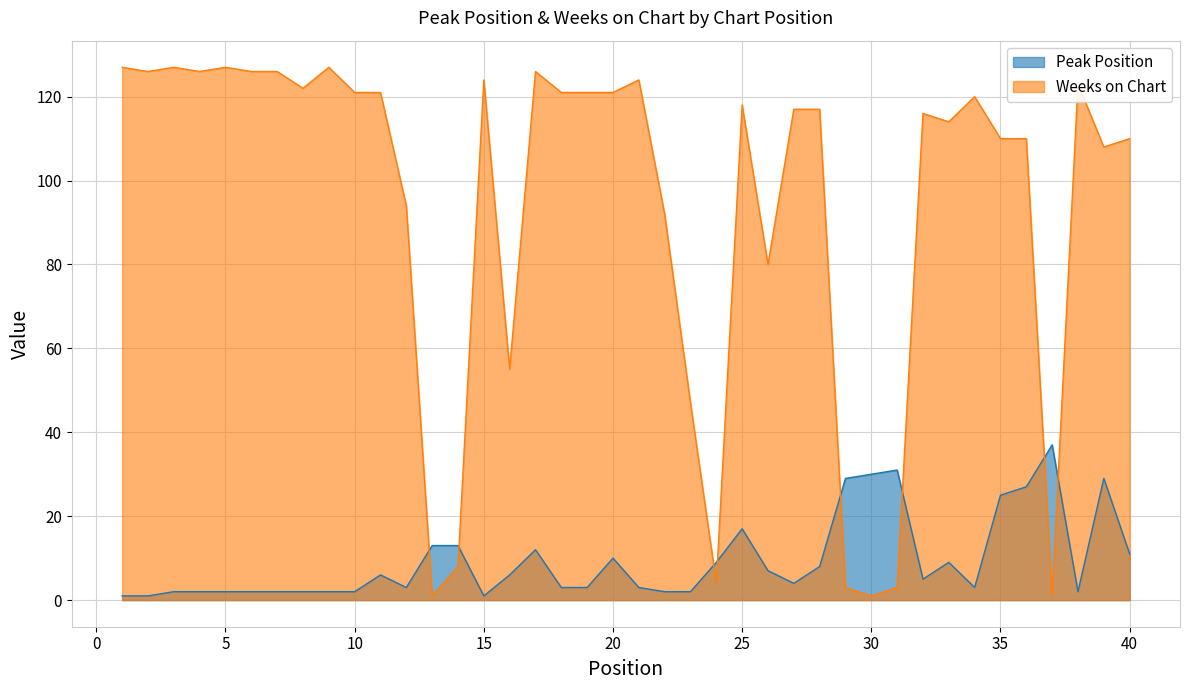

How many data points in Peak Position are less than 5?

20